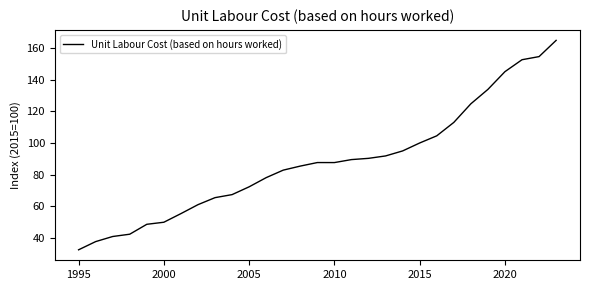

What is the maximum value shown in the chart?

164.7